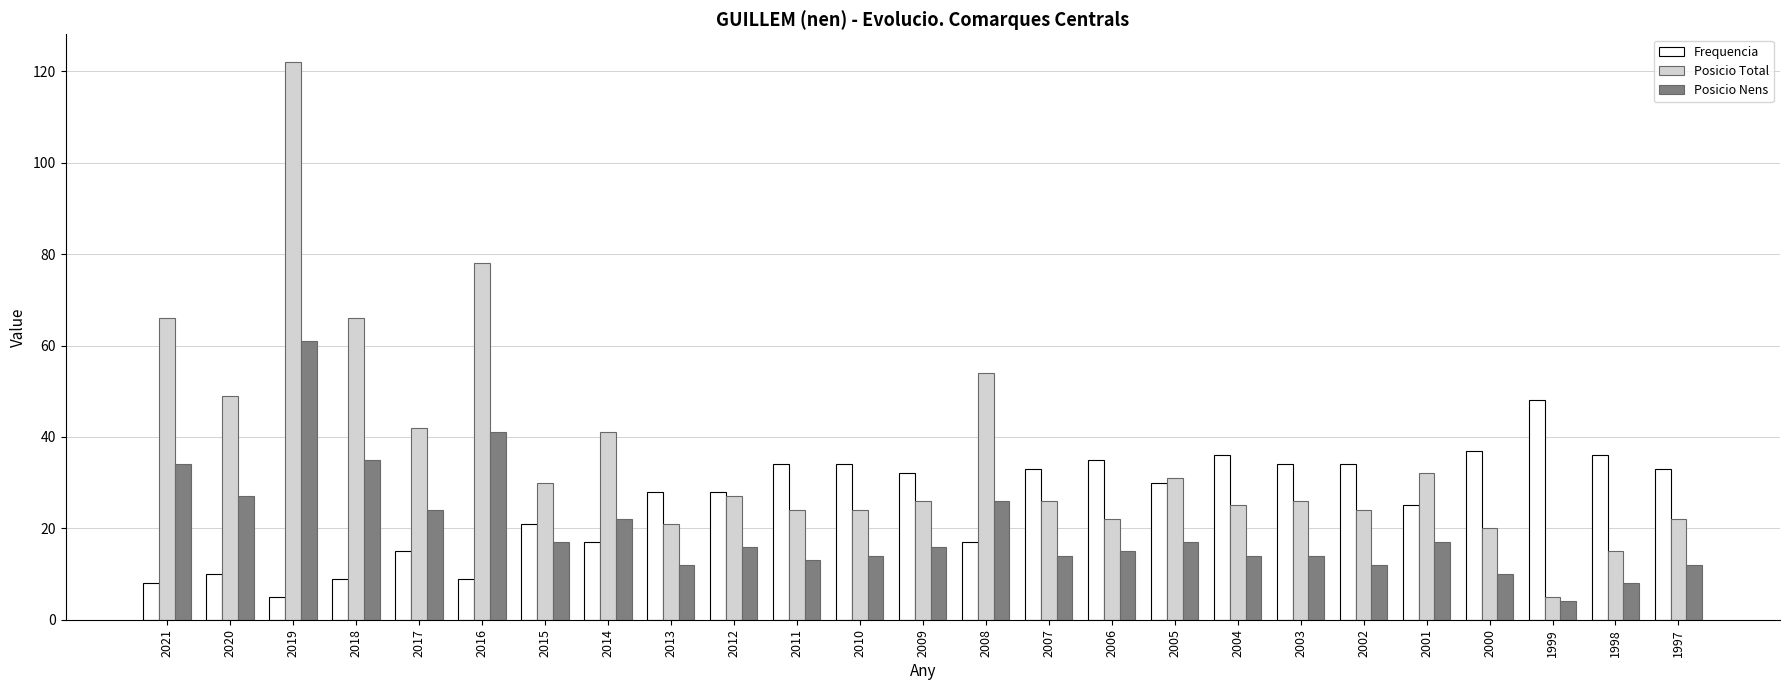

What is the average value of the Frequencia series?

26